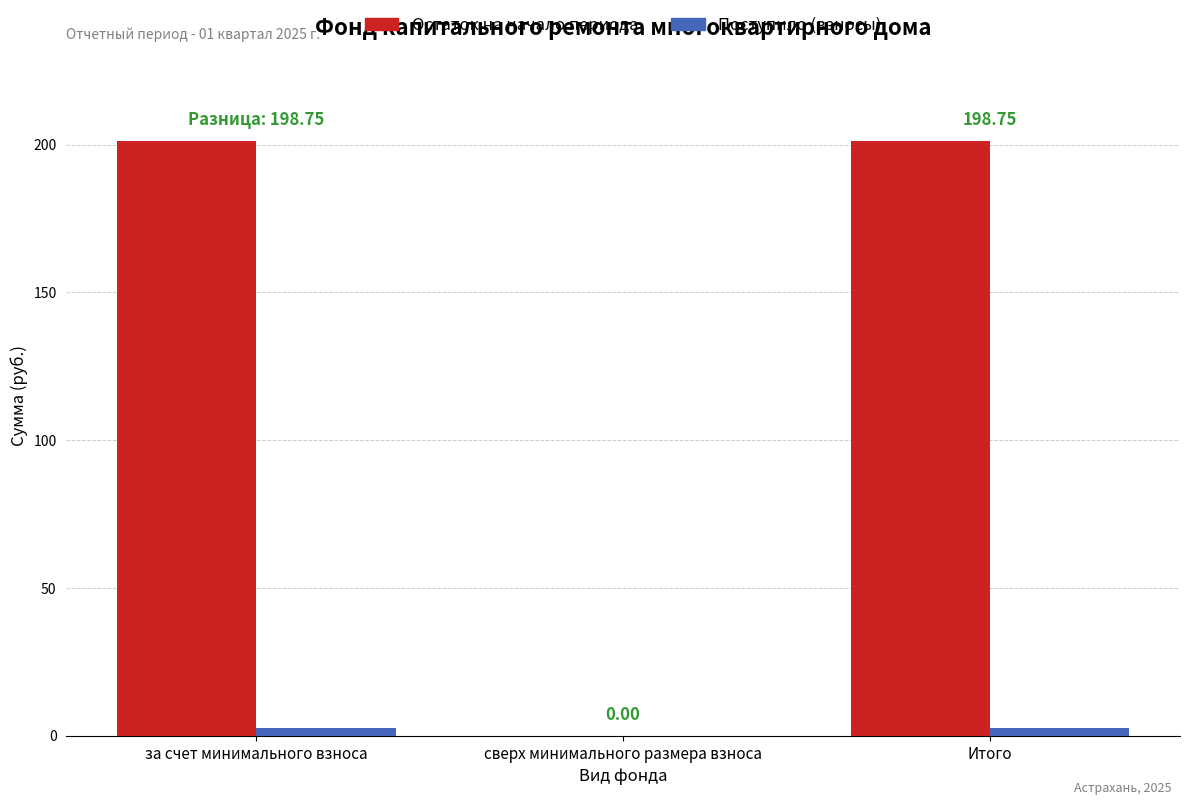

How many distinct data groups are displayed?

2